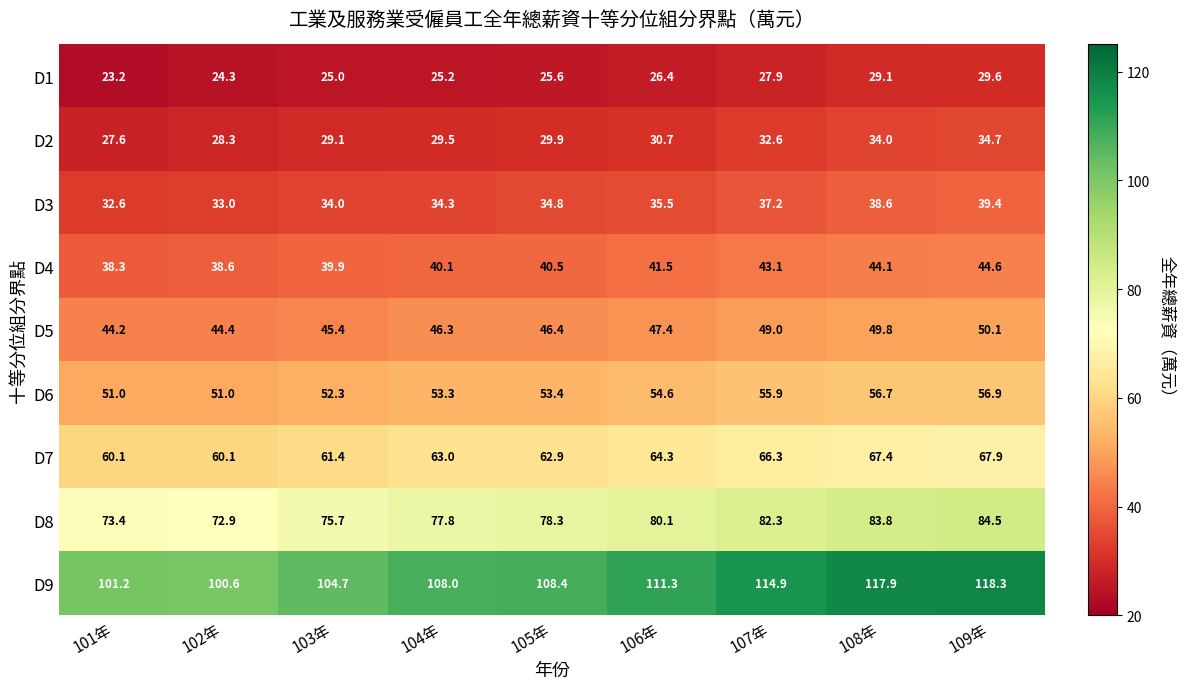

Where does the D8 series first go above 78?

105年